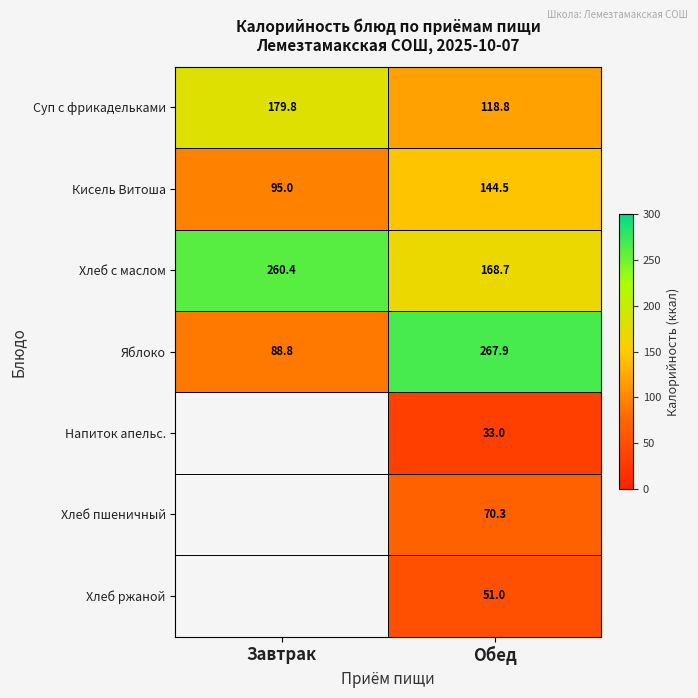

Is it true that Яблоко equals 466.7 at Обед?

False